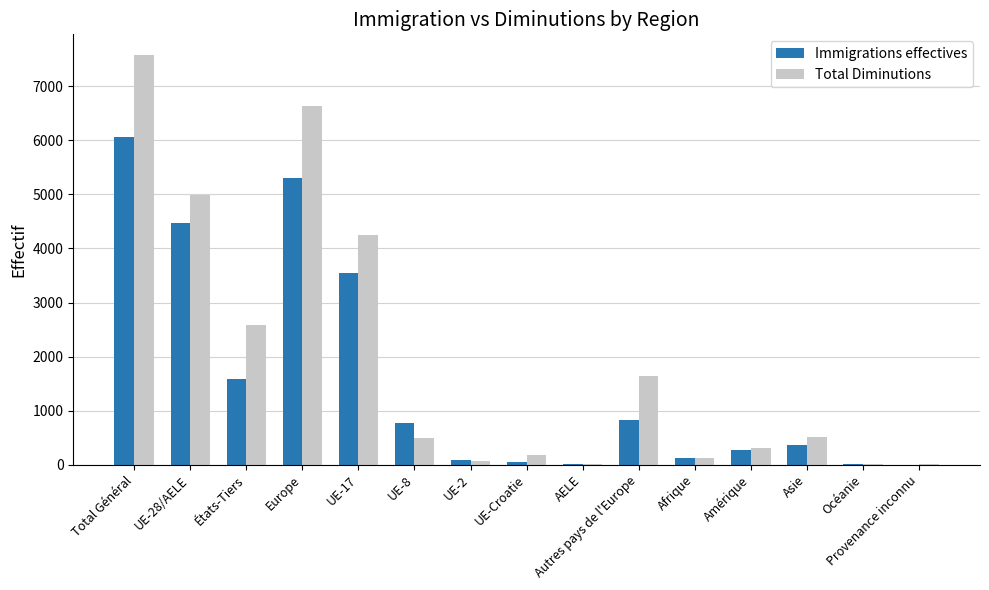

What is the maximum value for Immigrations effectives?

6058